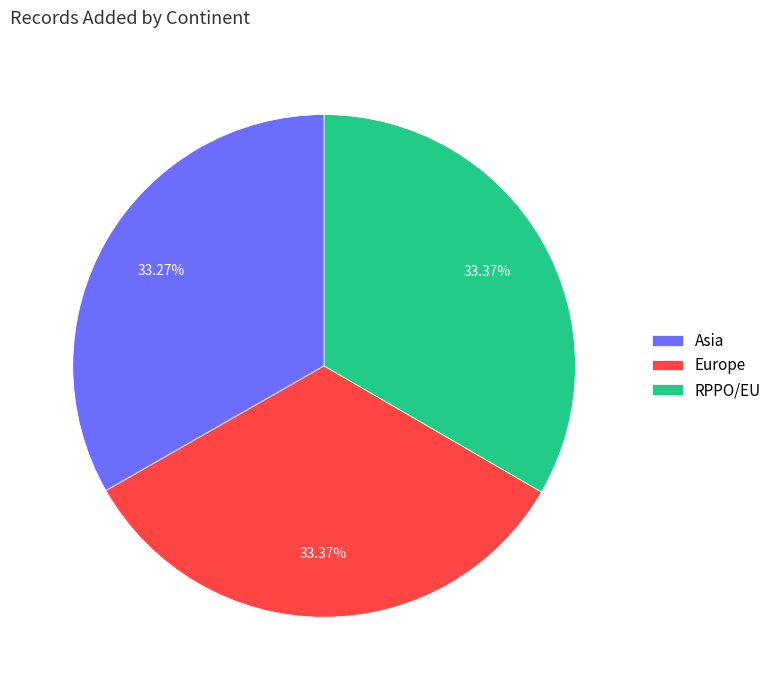

True or false: Asia accounts for 47% of the total.

False